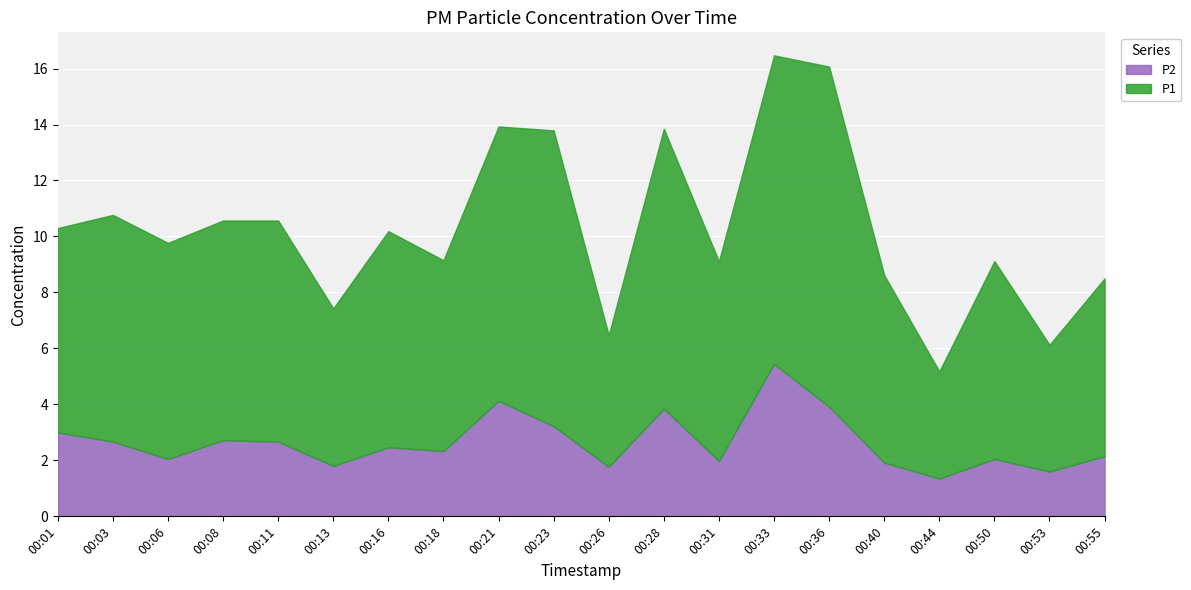

At which label does P2 first exceed 2?

00:01